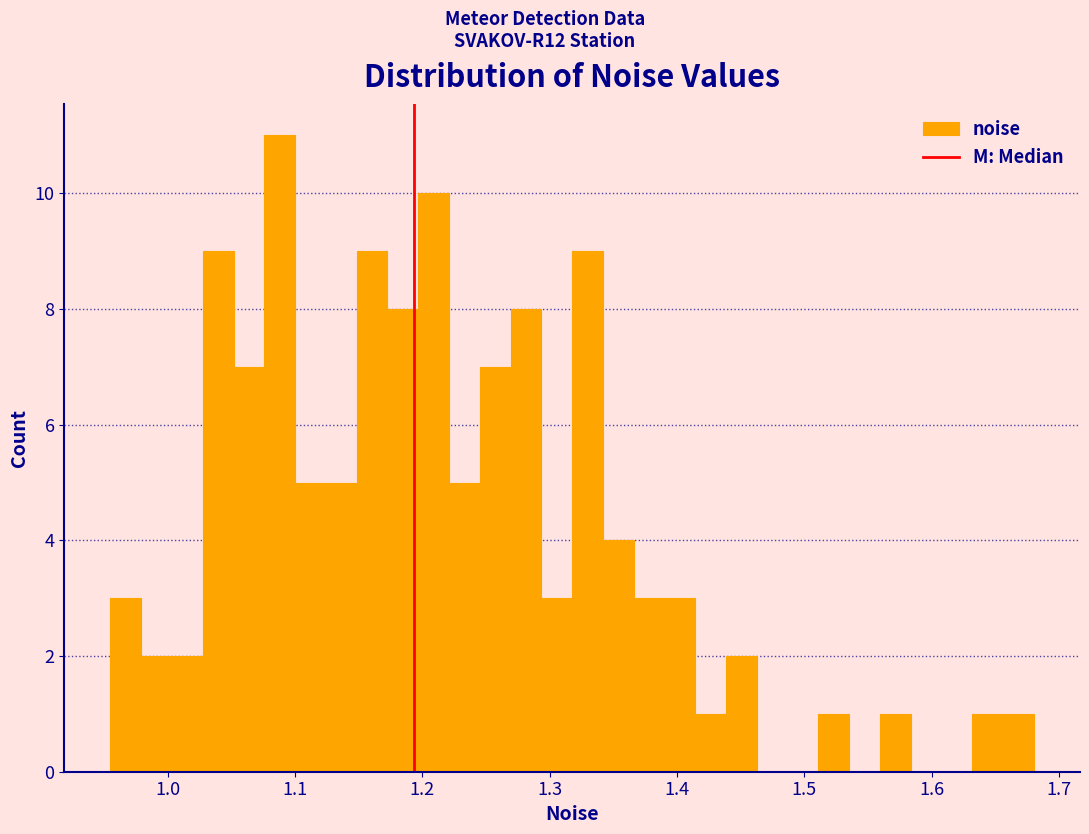

Around what value on the x-axis is the tallest bar? Give the approximate position of its centre, as read against the axis.

1.09